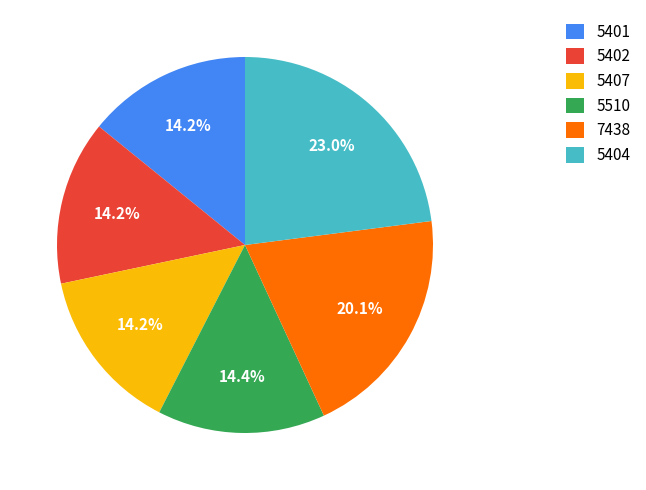

Do 7438 and 5510 together represent more than half of the pie?

No